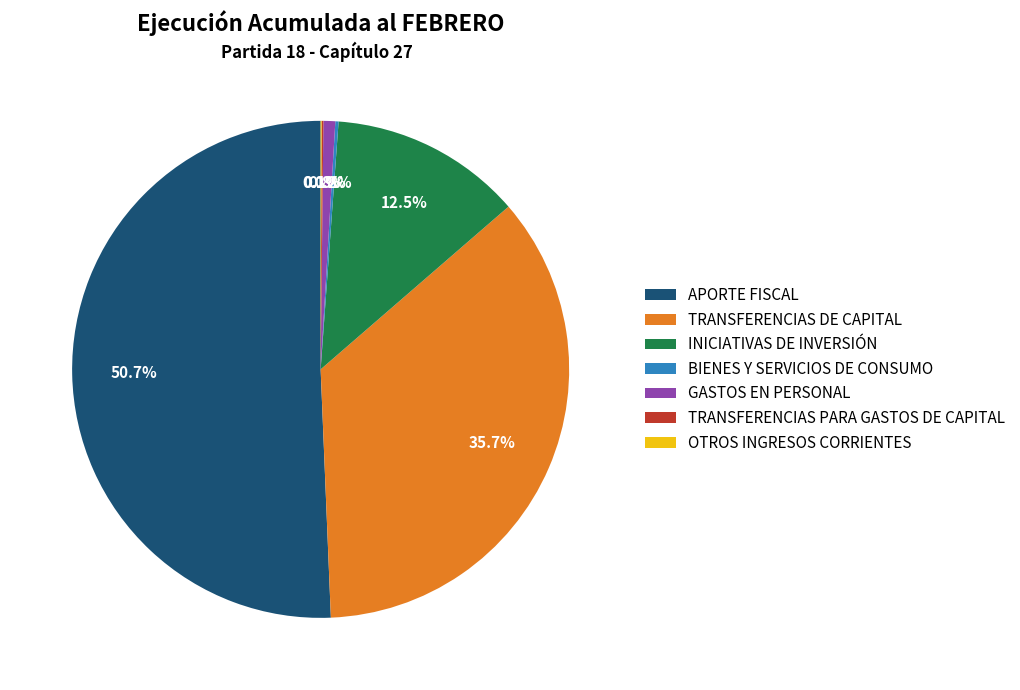

Approximately how many times larger is the value at TRANSFERENCIAS DE CAPITAL compared to APORTE FISCAL?

0.7